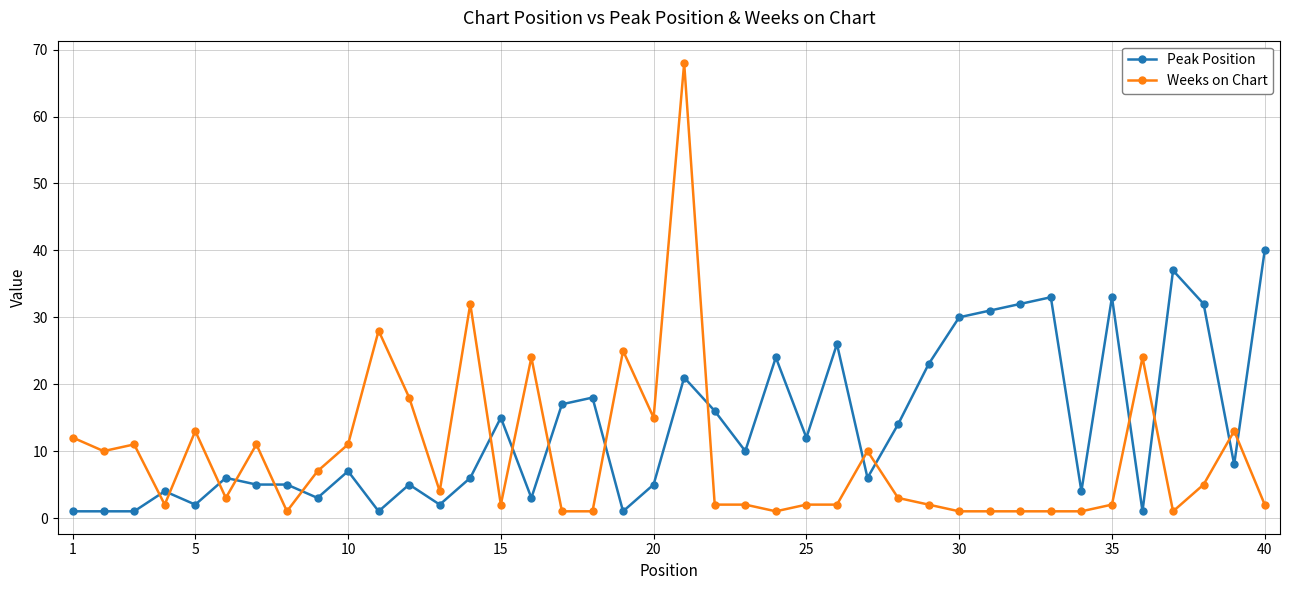

Does the chart have visible grid lines?

Yes